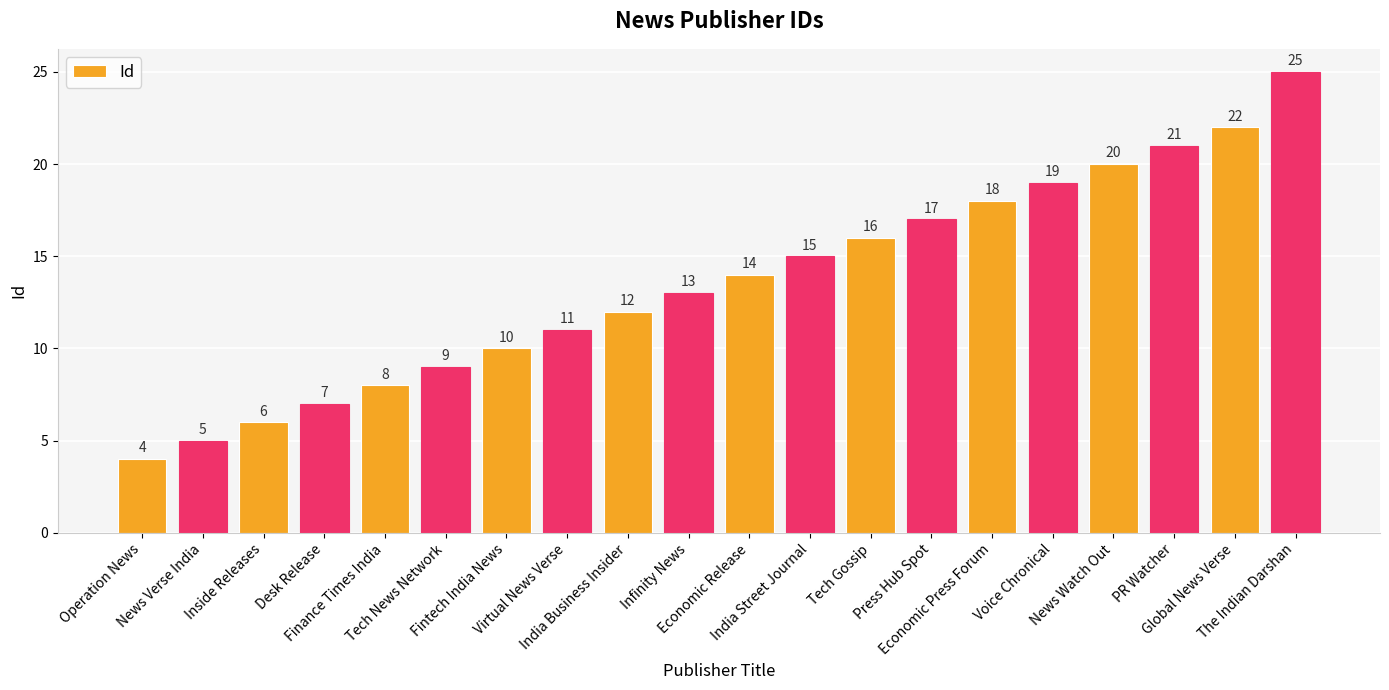

What is the value of the 10th bar from the left?

13